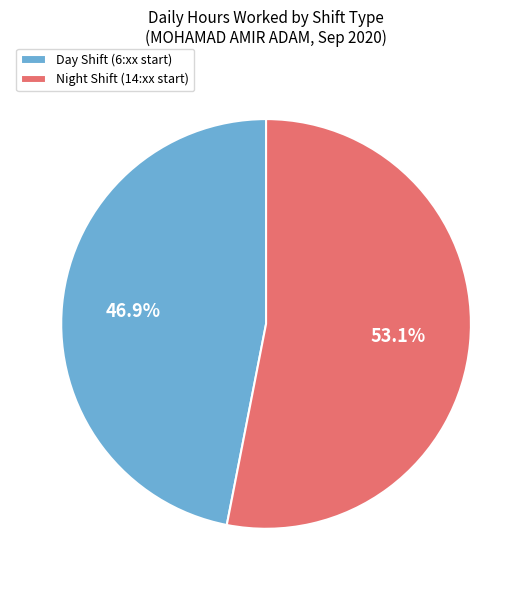

Is there a majority slice in this chart?

Yes